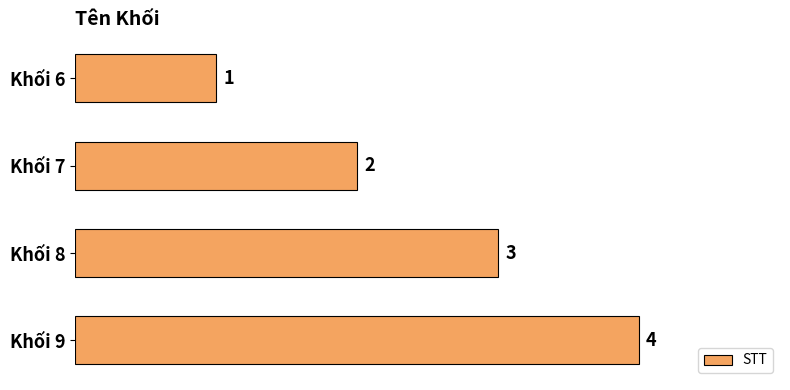

Approximately how many times larger is the value at Khối 7 compared to Khối 6?

2.0